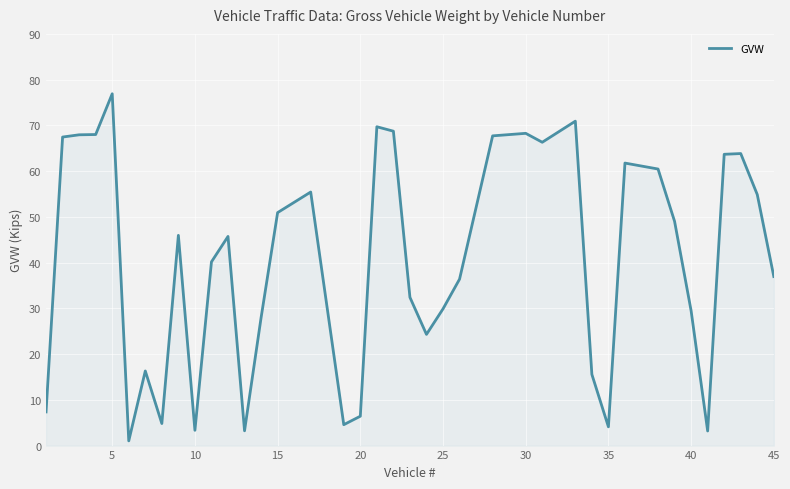

How many values are below 45?

19